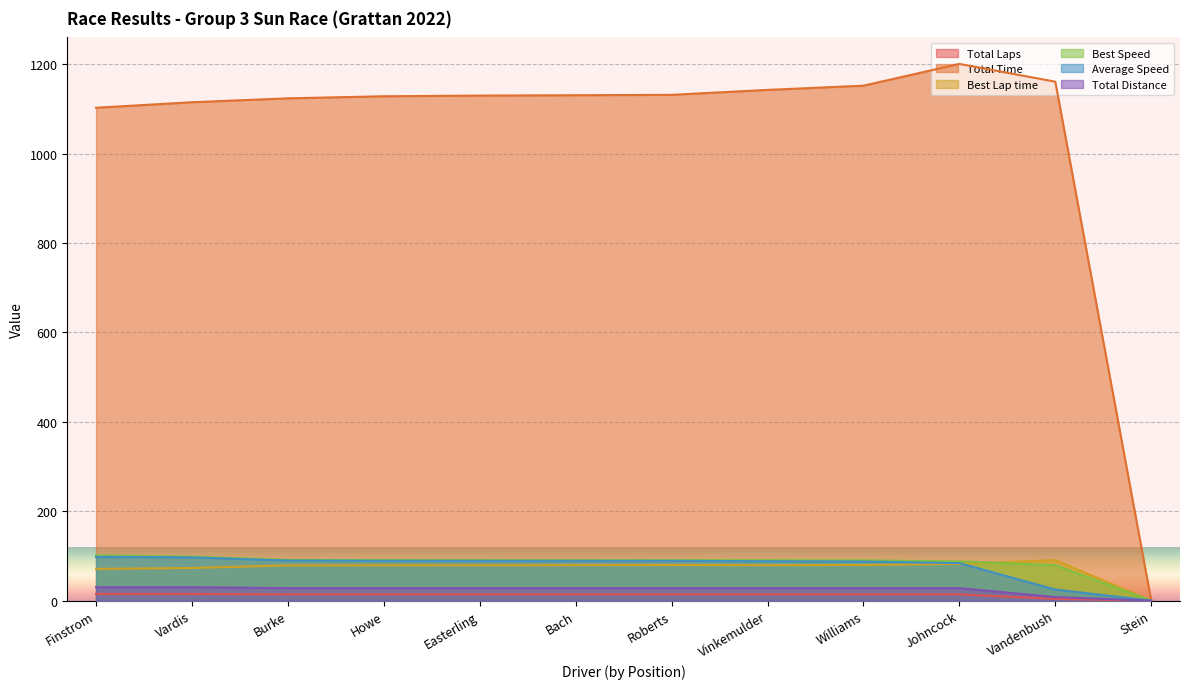

What is the sum of the Best Lap time values at Easterling and Stein?

79.1